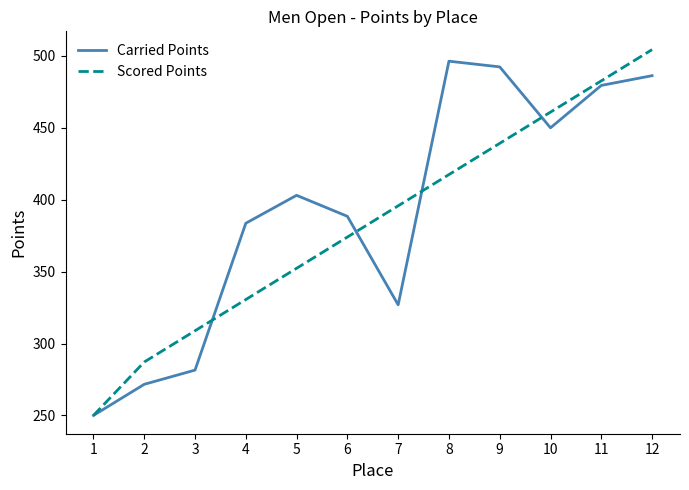

In Carried Points, how many points are higher than both neighbors (excluding endpoints)?

2